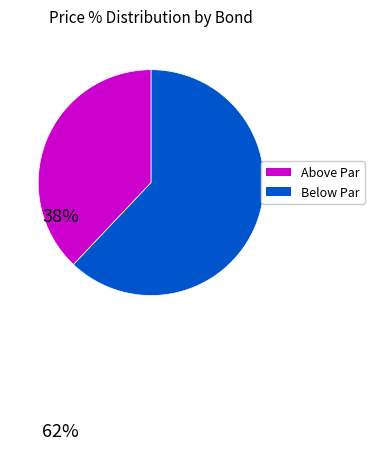

Is there any slice that represents more than half of the pie?

Yes